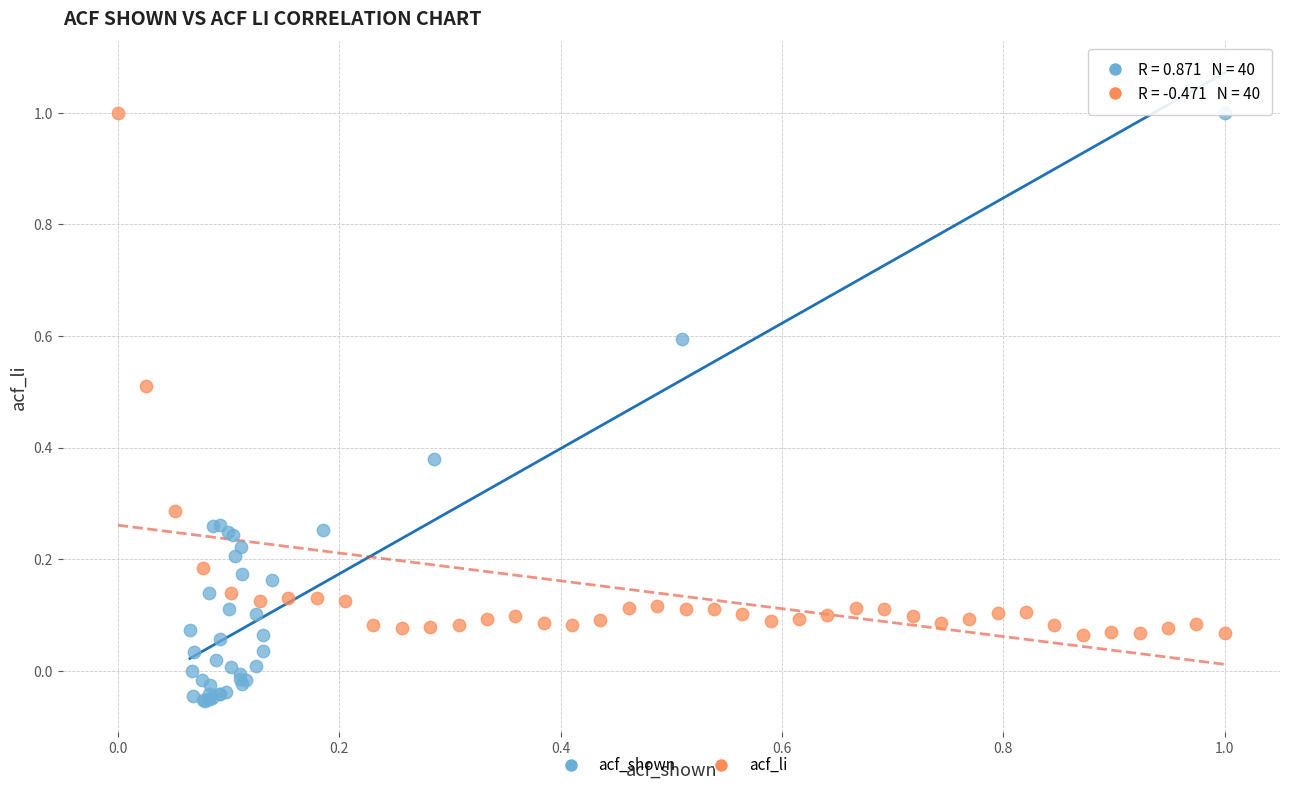

Which series reaches the minimum Y coordinate?

acf_shown